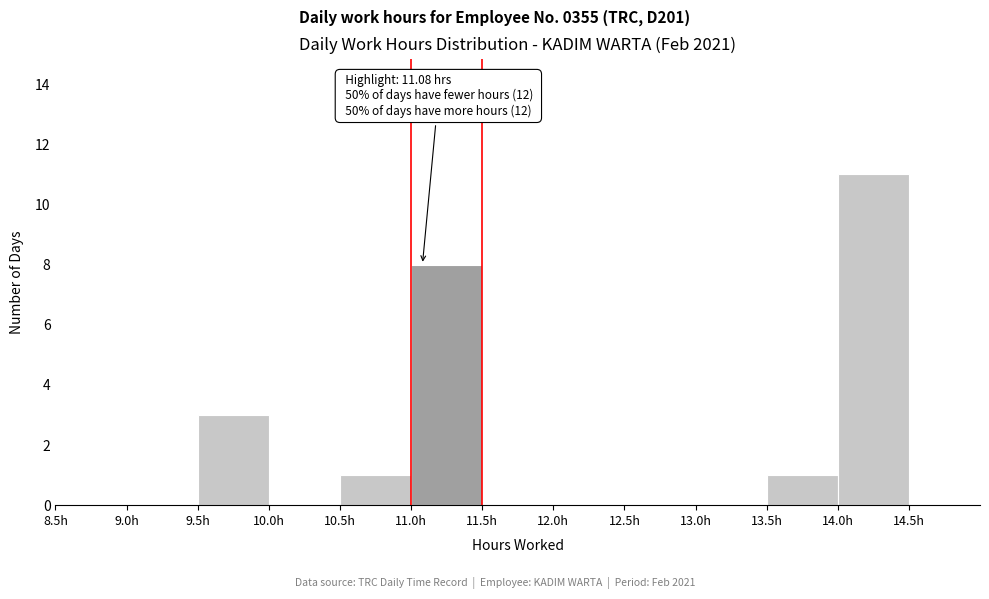

Which range on the x-axis has the tallest bar?

14.0 to 14.5